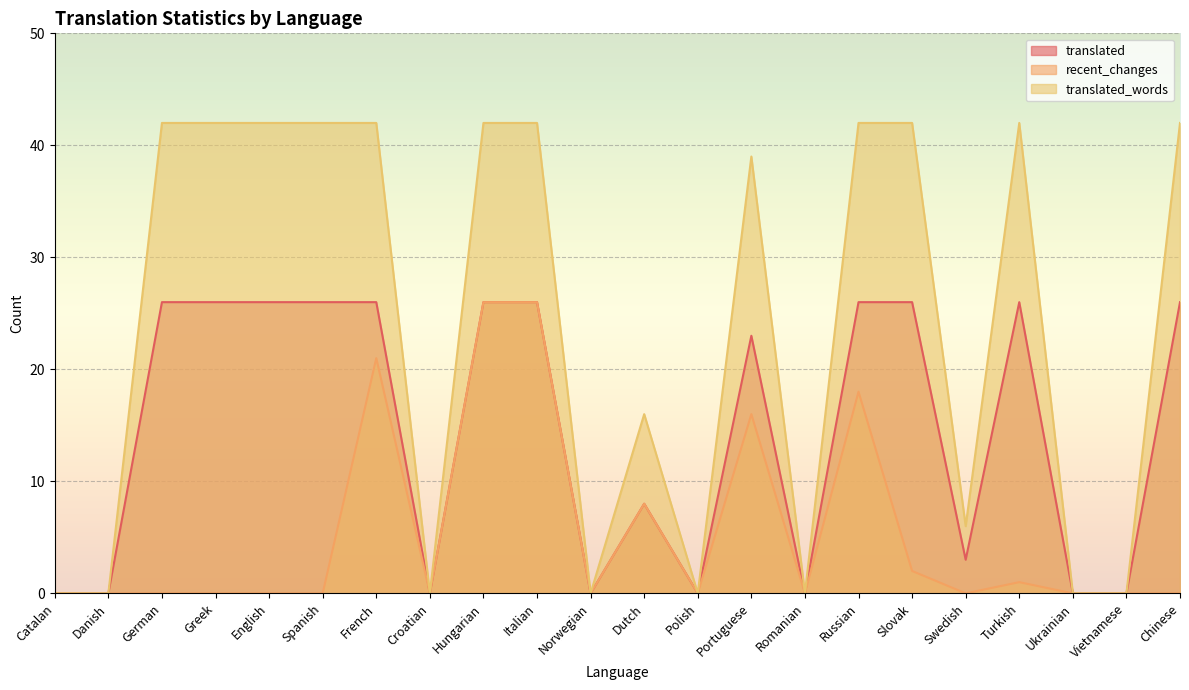

In translated_words, how many points are lower than both neighbors (excluding endpoints)?

5